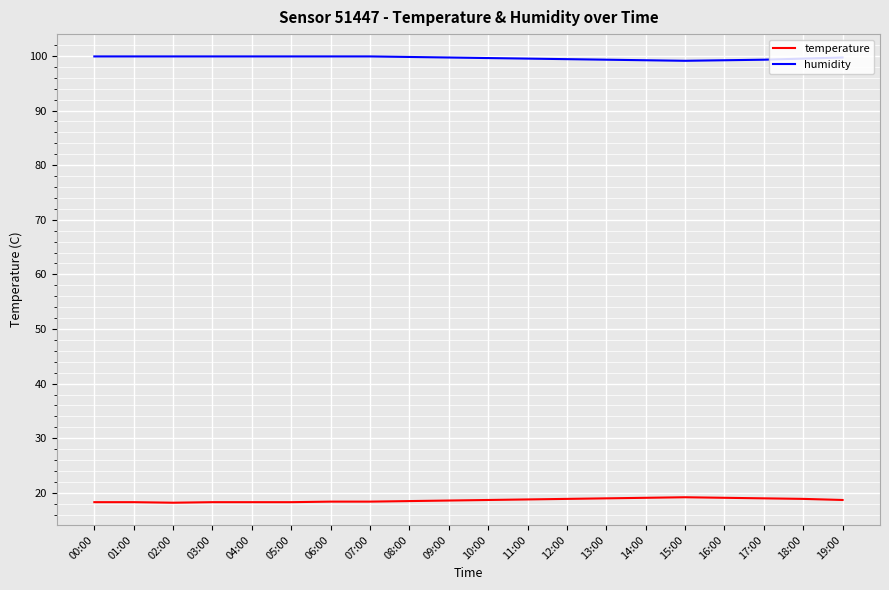

What is the smallest value displayed?

18.2